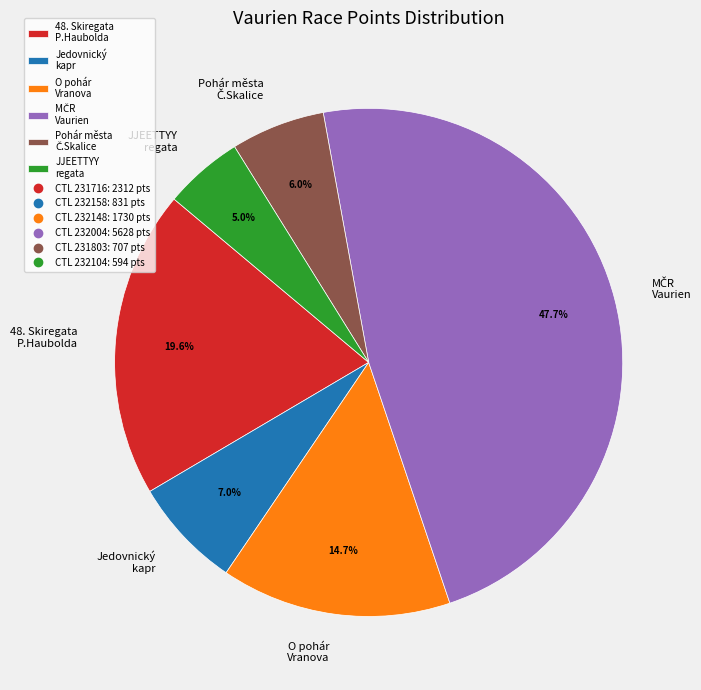

What percentage is NOT represented by JJEETTYY regata?

95.0%